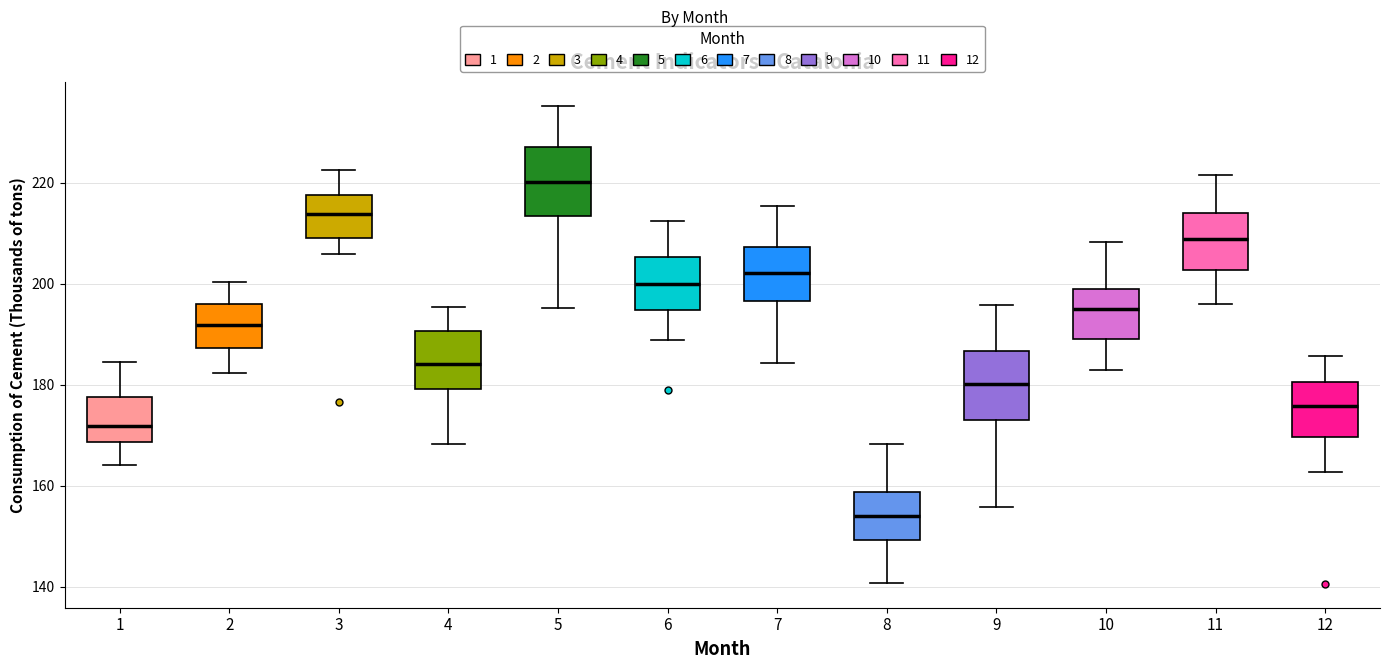

Where is the upper edge of the box at x = 9 on the y-axis? The values are not printed on the chart, so give them approximately, as read against the axis.

186